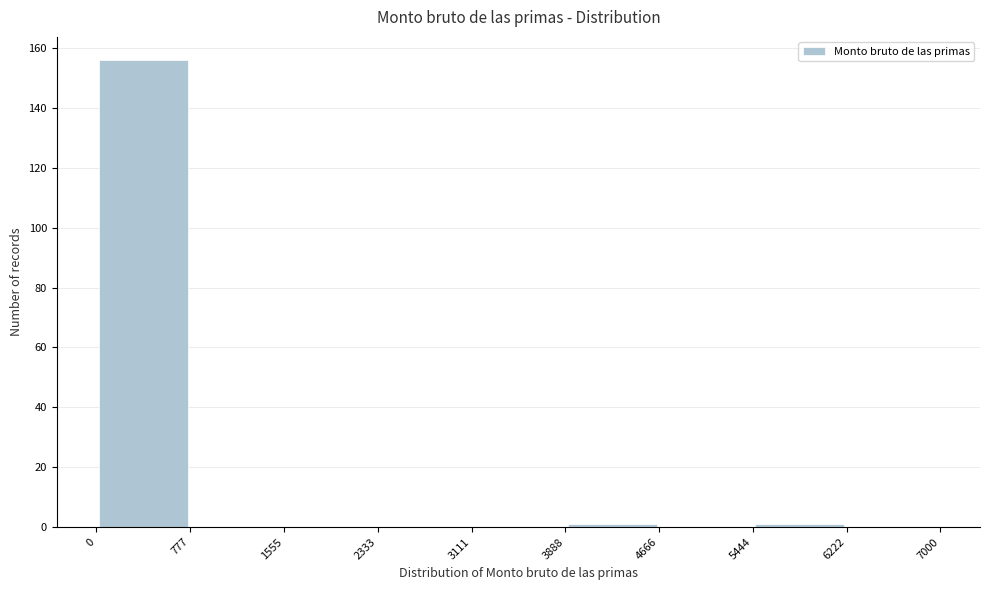

Reading left to right, list every bar in this chart as the range it spans on the x-axis followed by its height. The values are not printed on the chart, so give them approximately, as read against the axis.

0 to 777: 156
777 to 1555: 0
1555 to 2333: 0
2333 to 3111: 0
3111 to 3888: 0
3888 to 4666: under 2
4666 to 5444: 0
5444 to 6222: under 2
6222 to 7000: 0